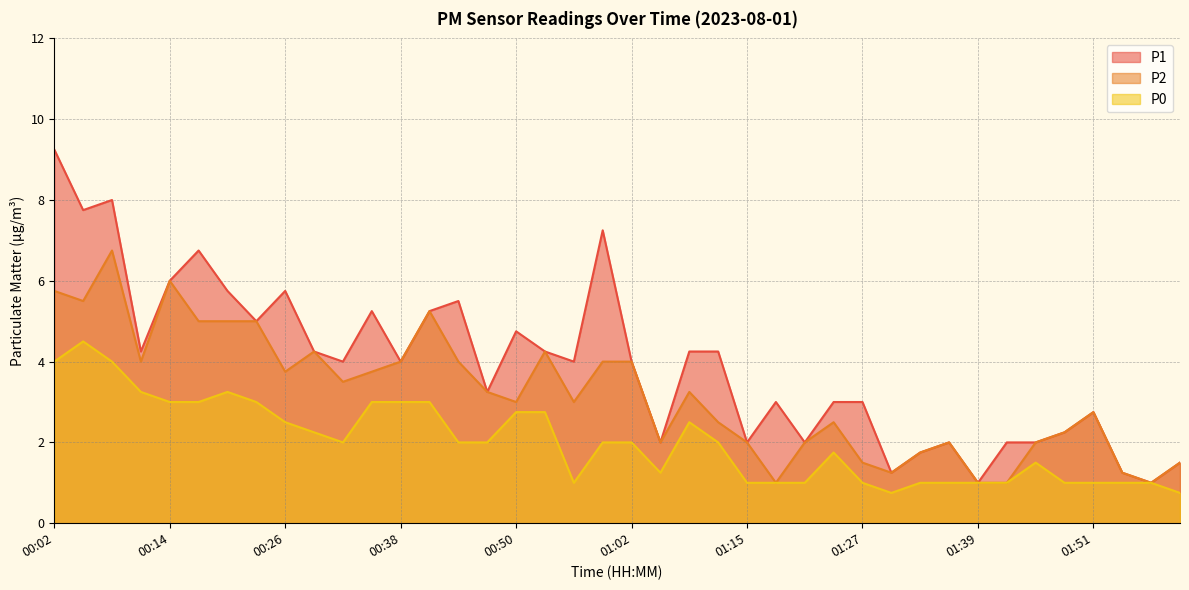

Which category has the highest value across all series?

00:02